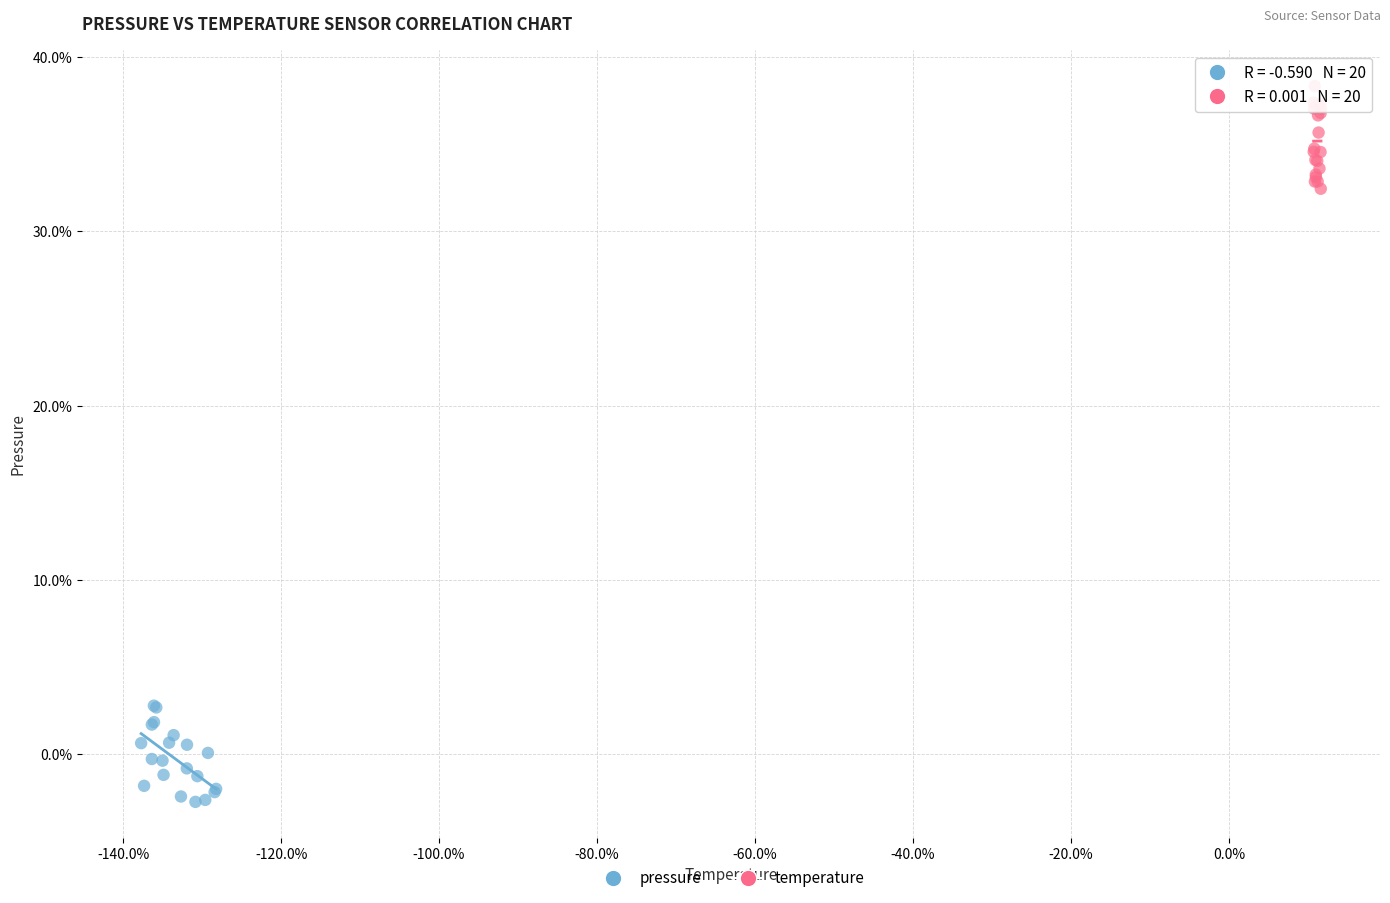

Which series reaches the maximum Y coordinate?

temperature